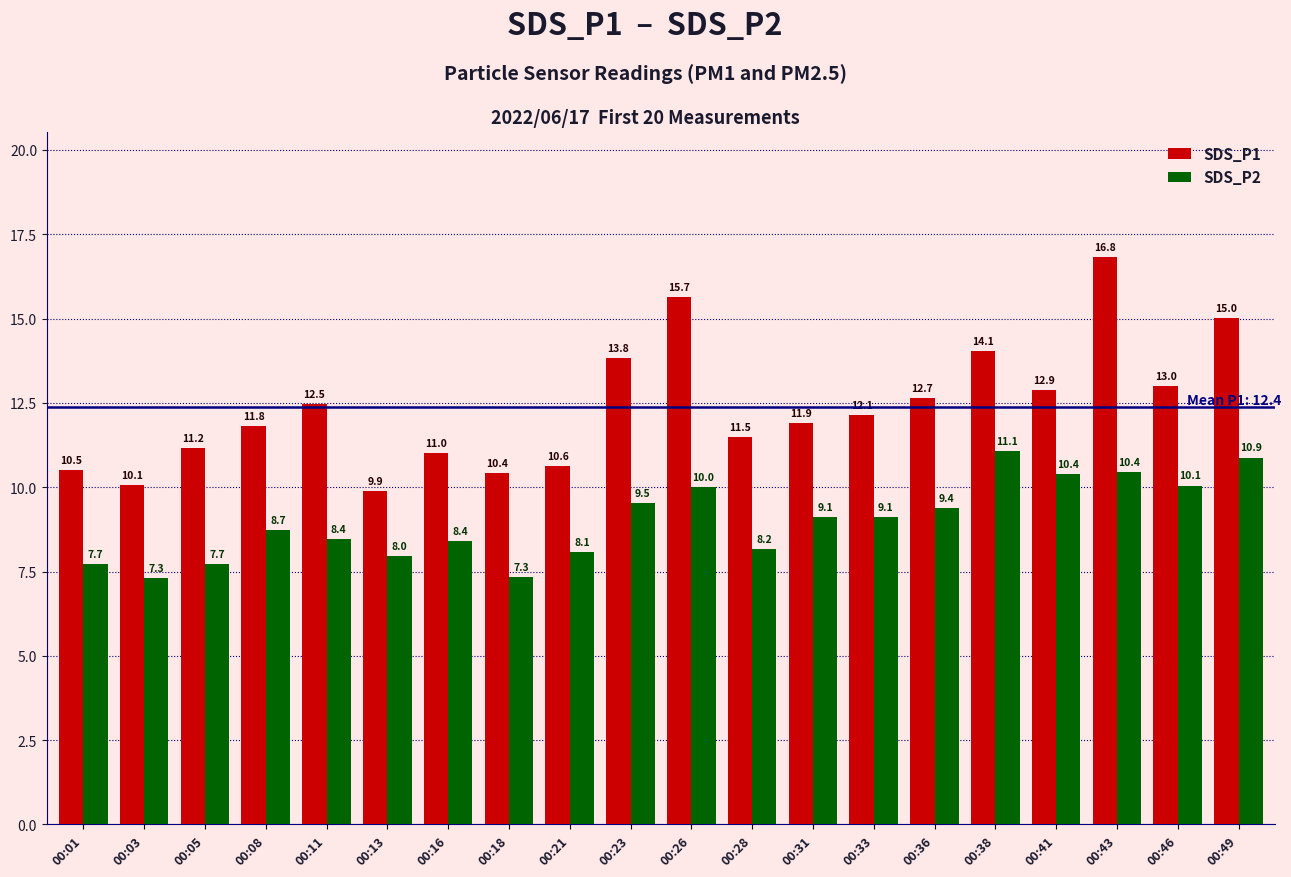

Which series has the largest total across all categories?

SDS_P1